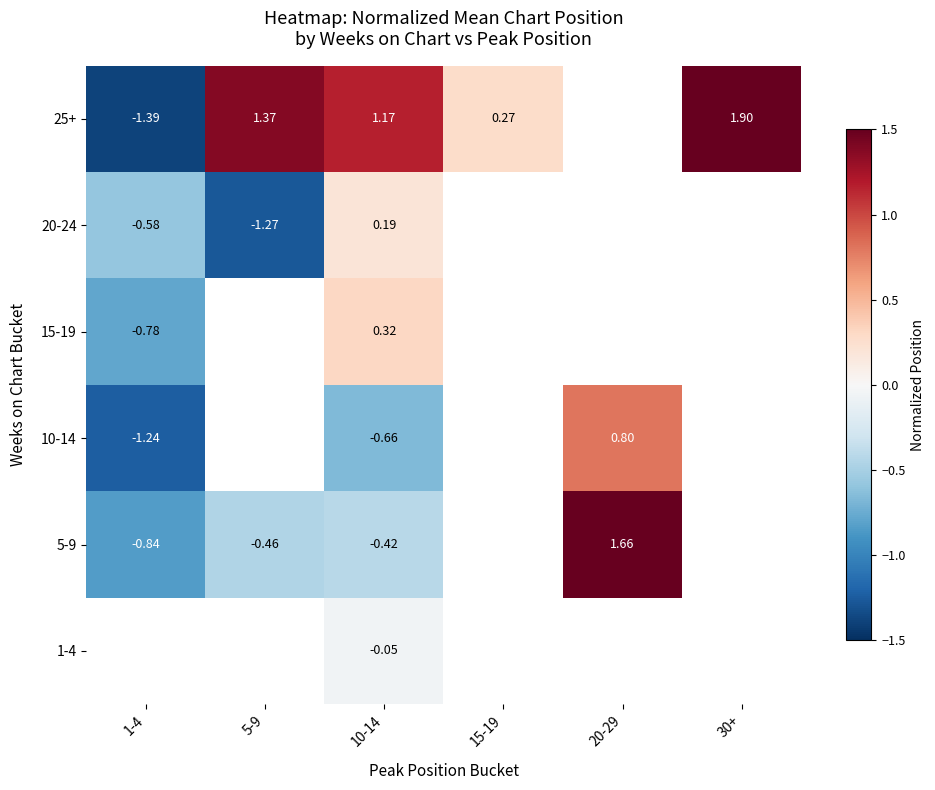

How many distinct data groups are displayed?

6